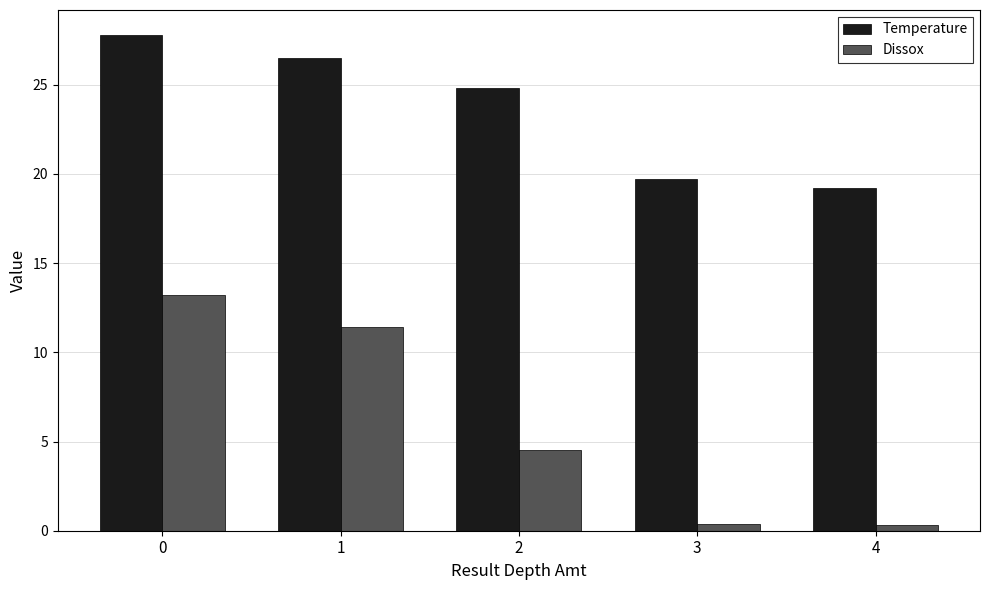

What is the value of the Dissox bar at the 2nd from the left?

11.4